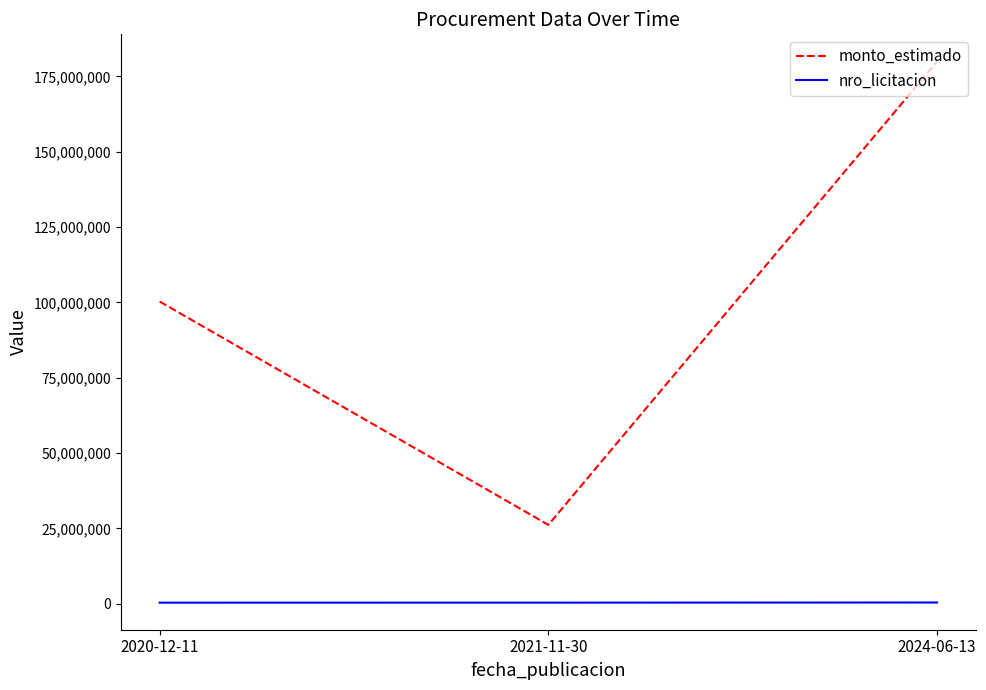

What is the difference between the second highest and minimum values in the monto_estimado series?

74106479